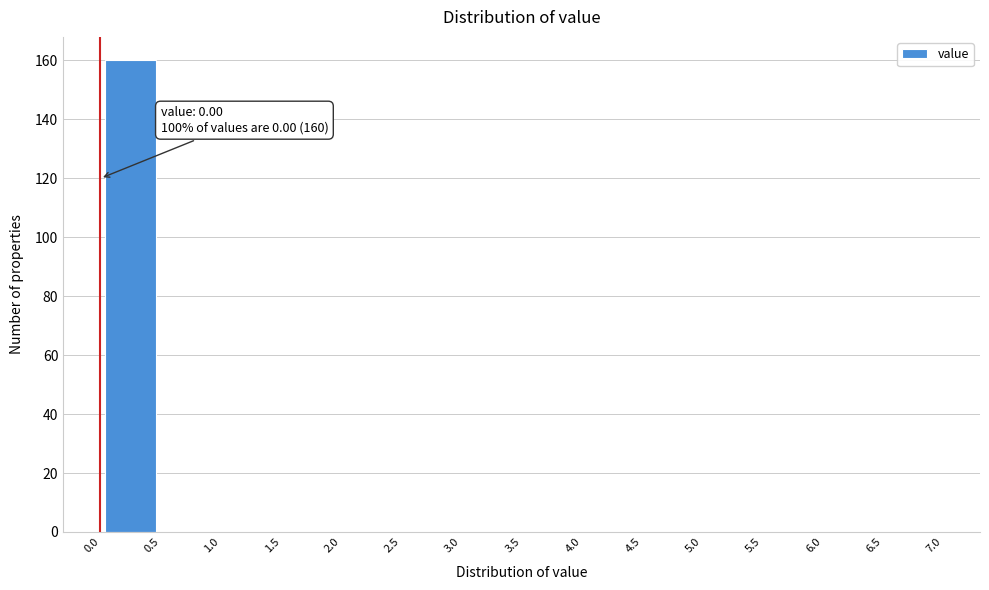

Which range on the x-axis has the tallest bar?

0.0 to 0.5